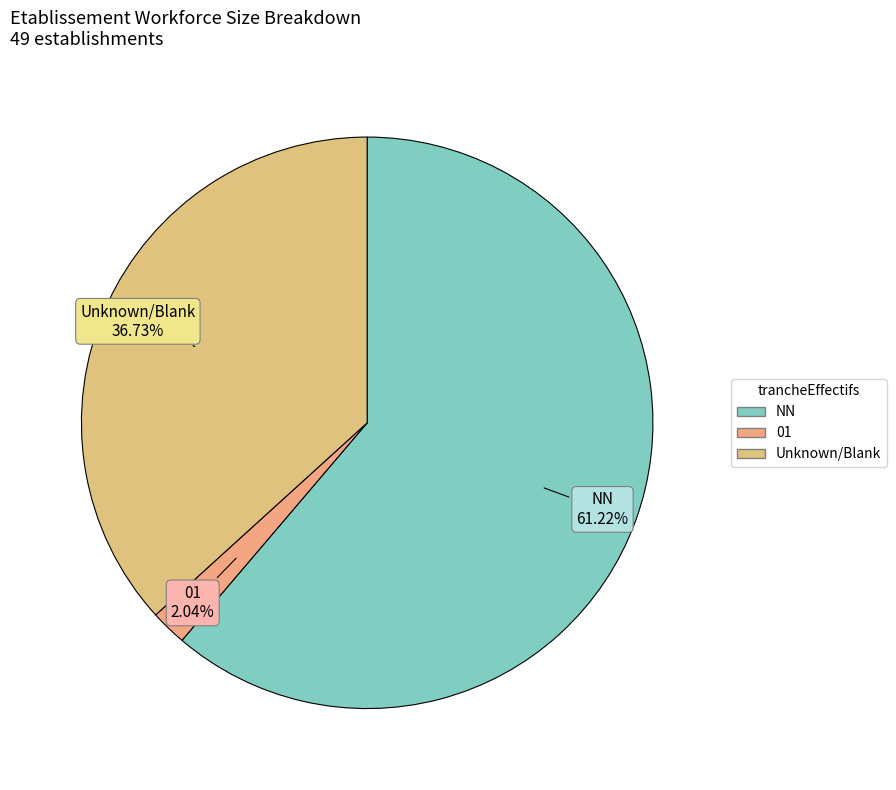

How many segments does this pie chart have?

3